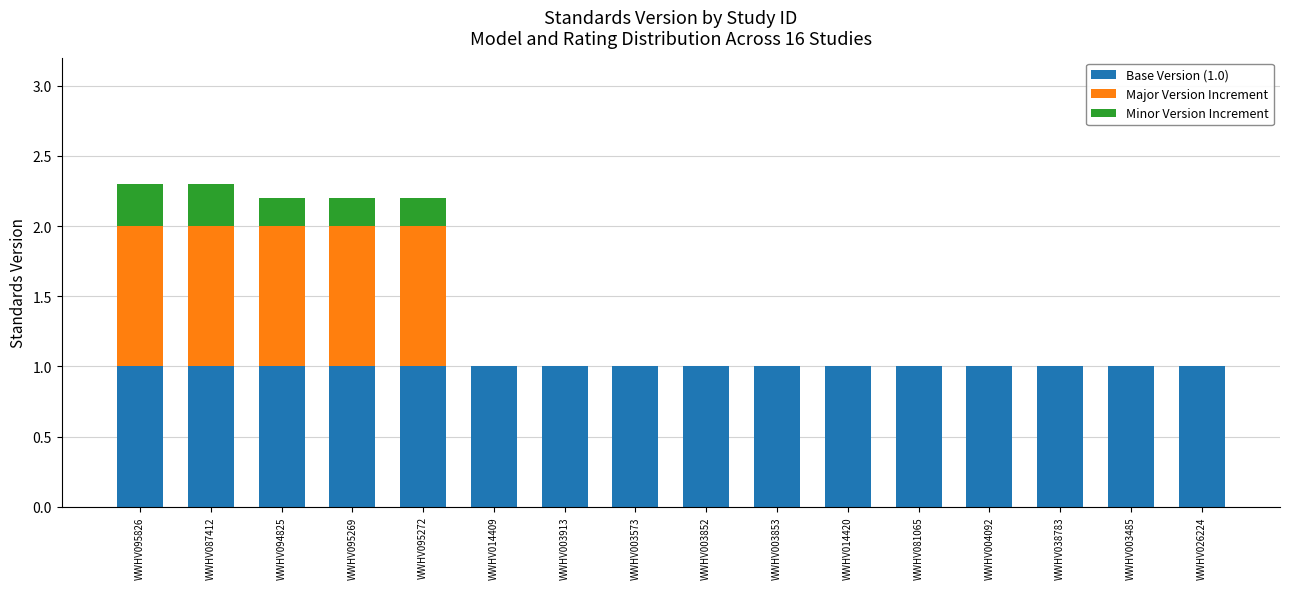

What is the total value across all series at WWHV095826?

2.3